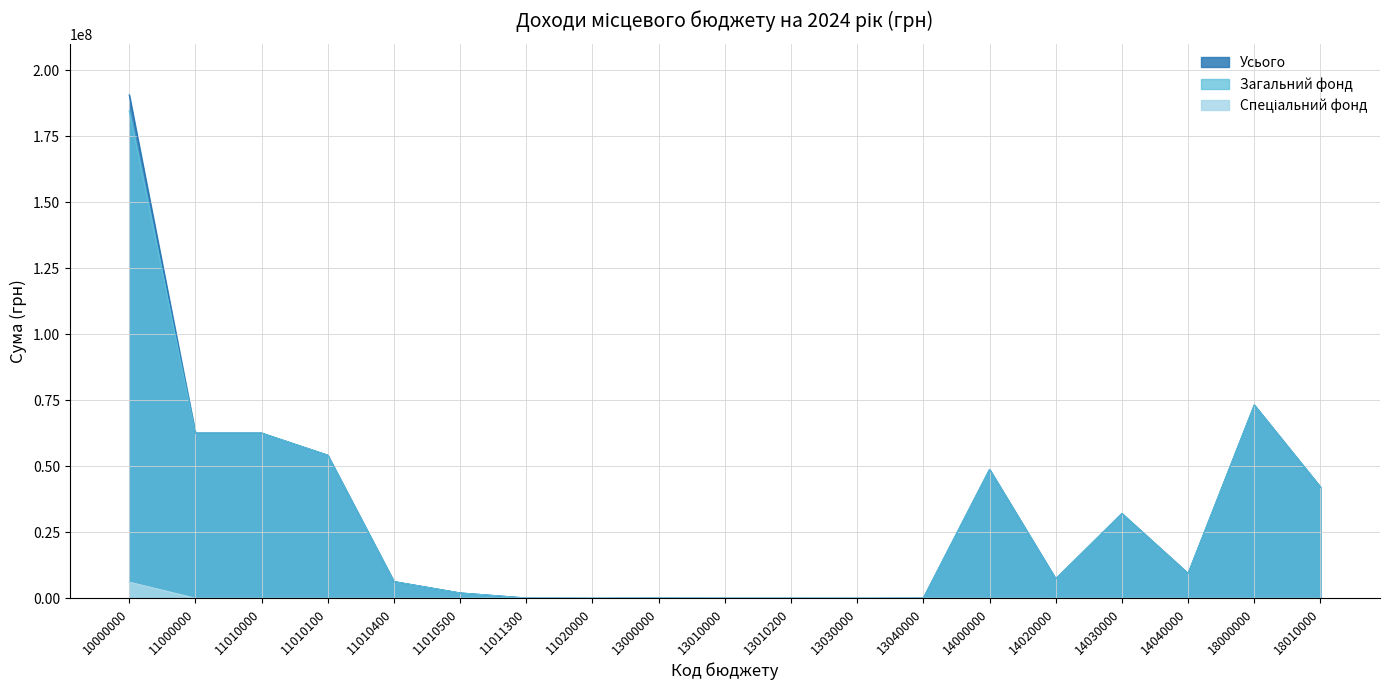

The value of Загальний фонд at 11000000 is 62543700. True or false?

True